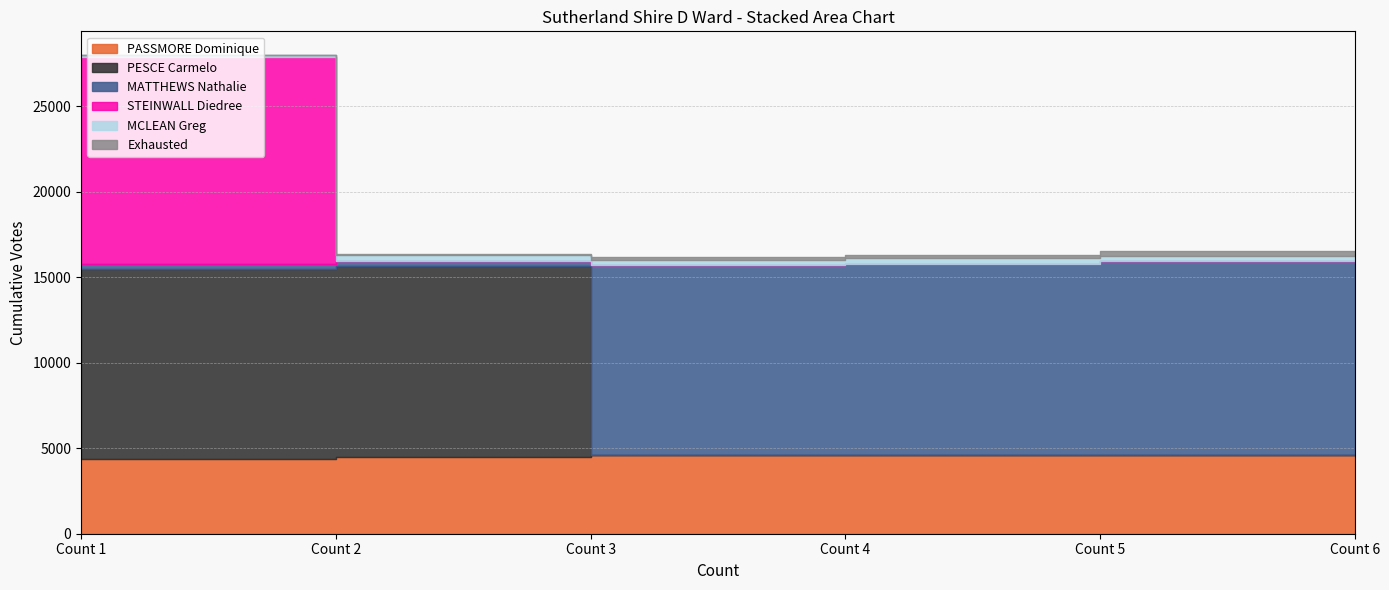

How many series are shown in this chart?

6